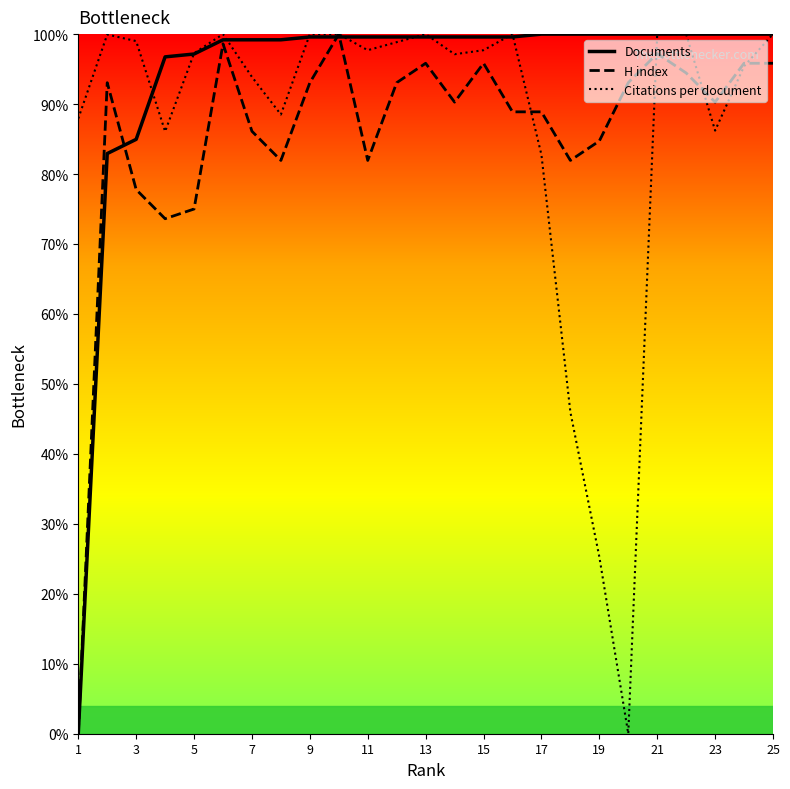

Which series has the largest total across all categories?

Documents